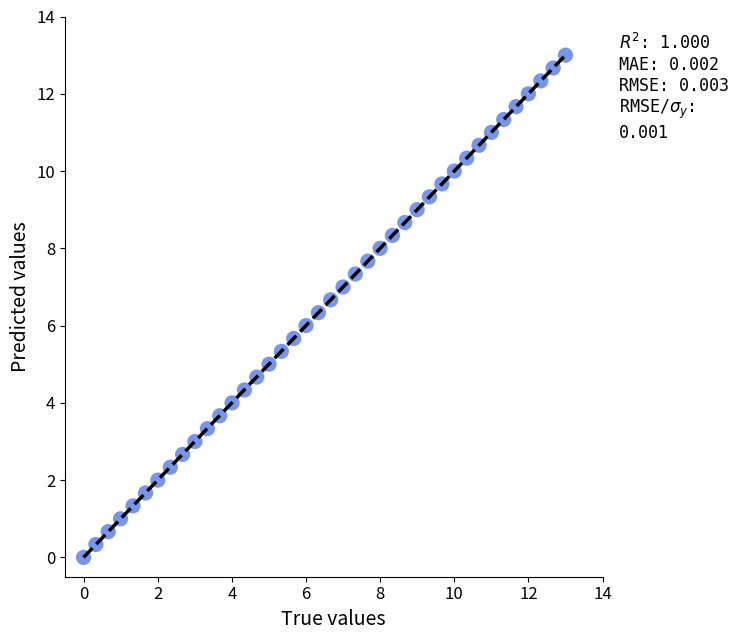

What is the range of Y values (max minus min)?

13.0